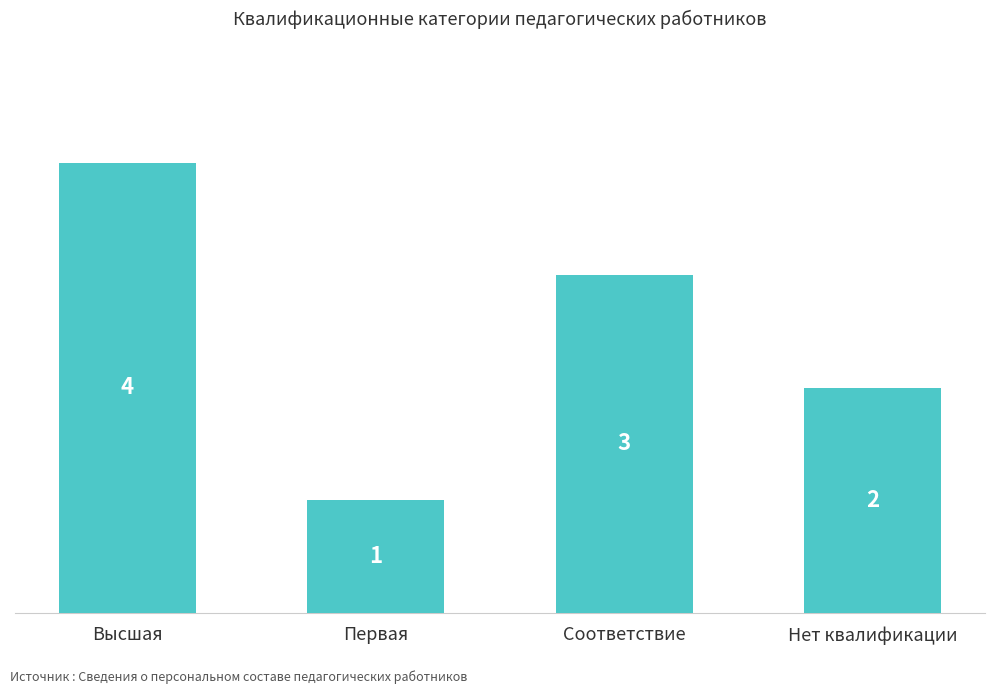

Reading left to right, transcribe all the data shown in this chart.

Высшая=4	Первая=1	Соответствие=3	Нет квалификации=2